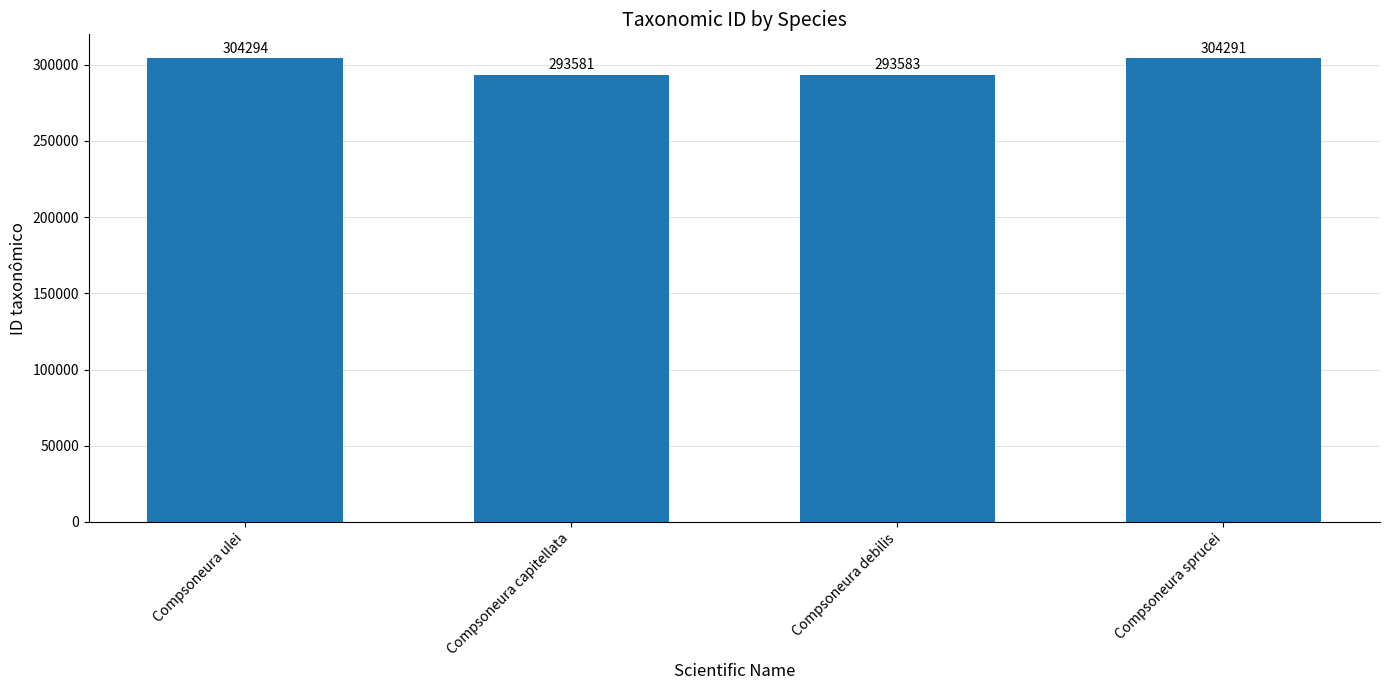

What is the maximum value shown in the chart?

304294